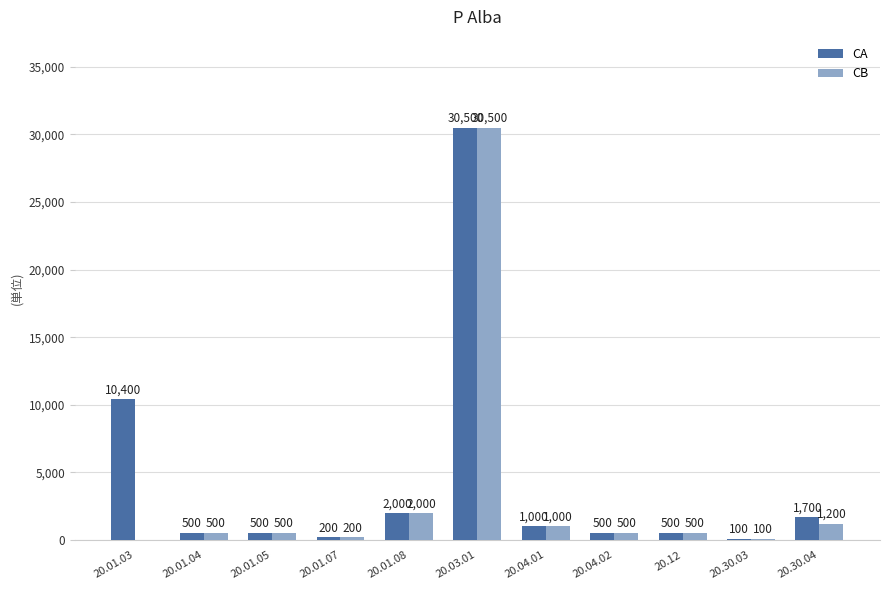

At which label is CB closest to 15100?

20.01.08